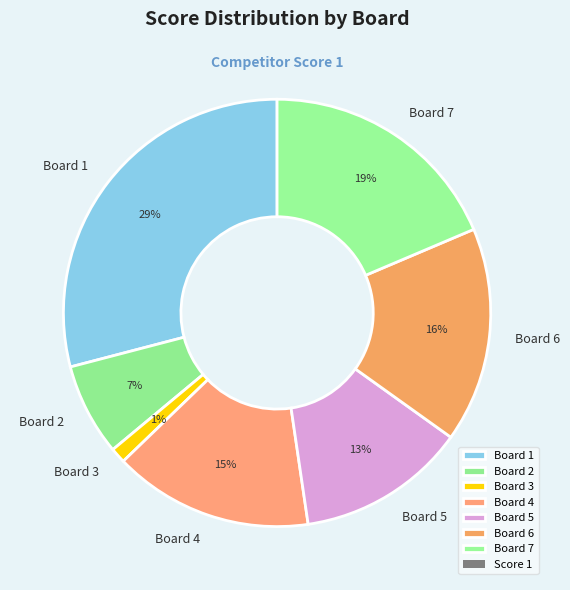

Does Board 6 represent more than half of the total?

No